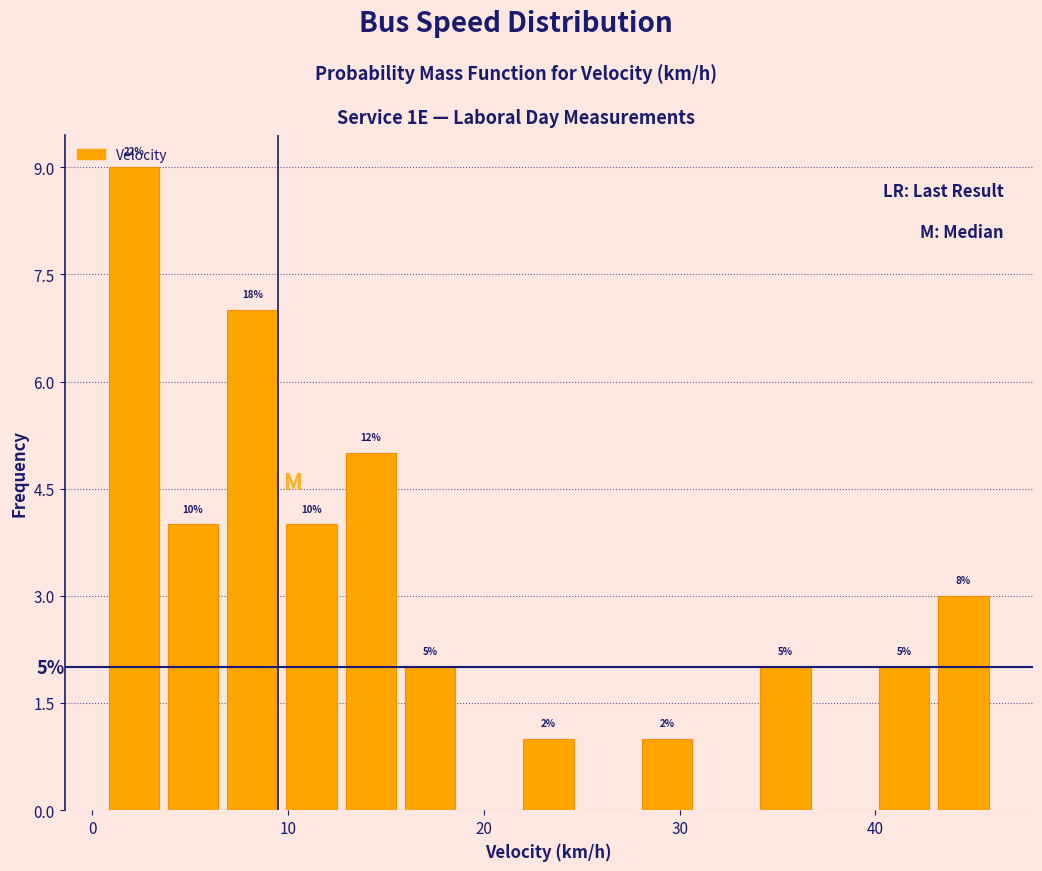

Around what value on the x-axis is the tallest bar? Give the approximate position of its centre, as read against the axis.

2